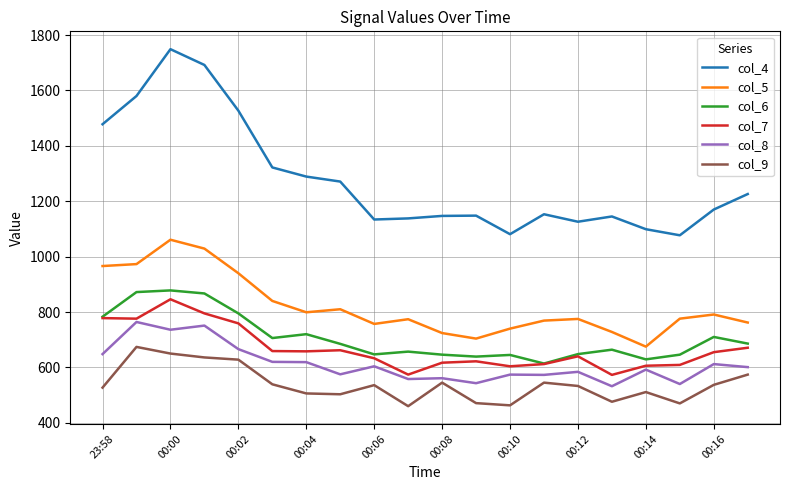

In col_5, how many points are higher than both neighbors (excluding endpoints)?

5